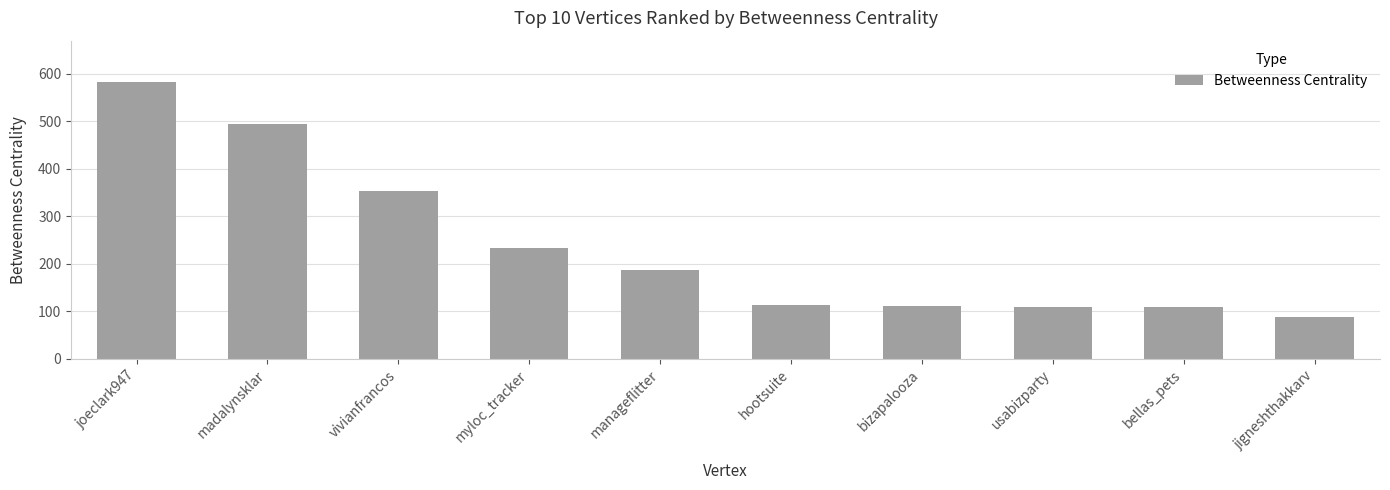

What is the change in value from bizapalooza to bellas_pets?

-0.2